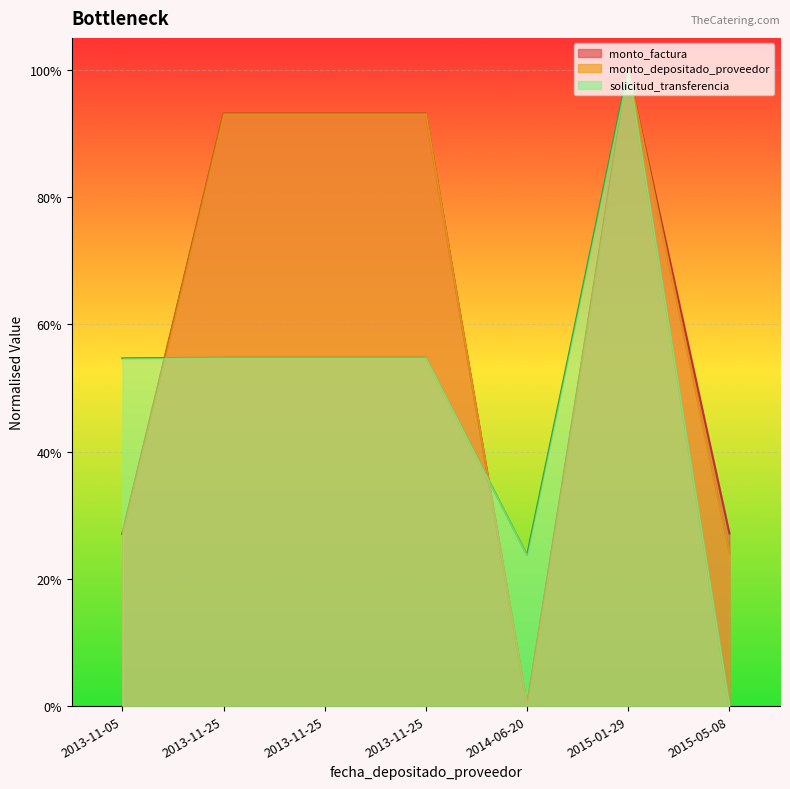

What is the sum of the monto_depositado_proveedor values at 2015-05-08 and 2013-11-25?

1.2